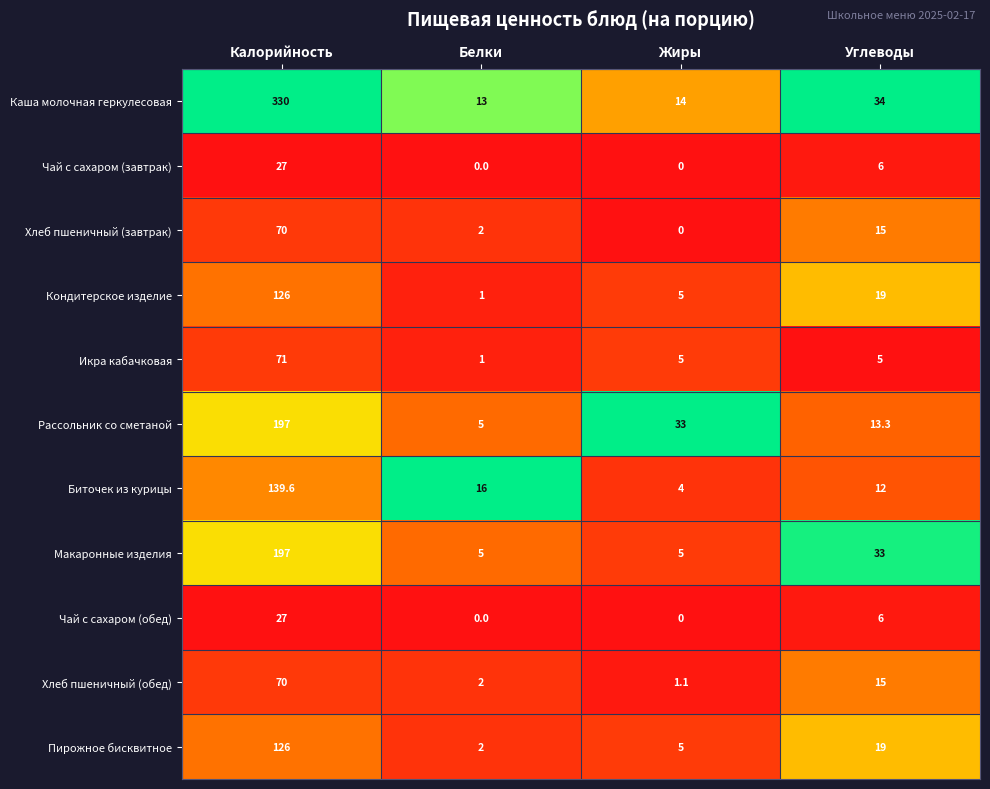

How many categories are shown in the chart?

4